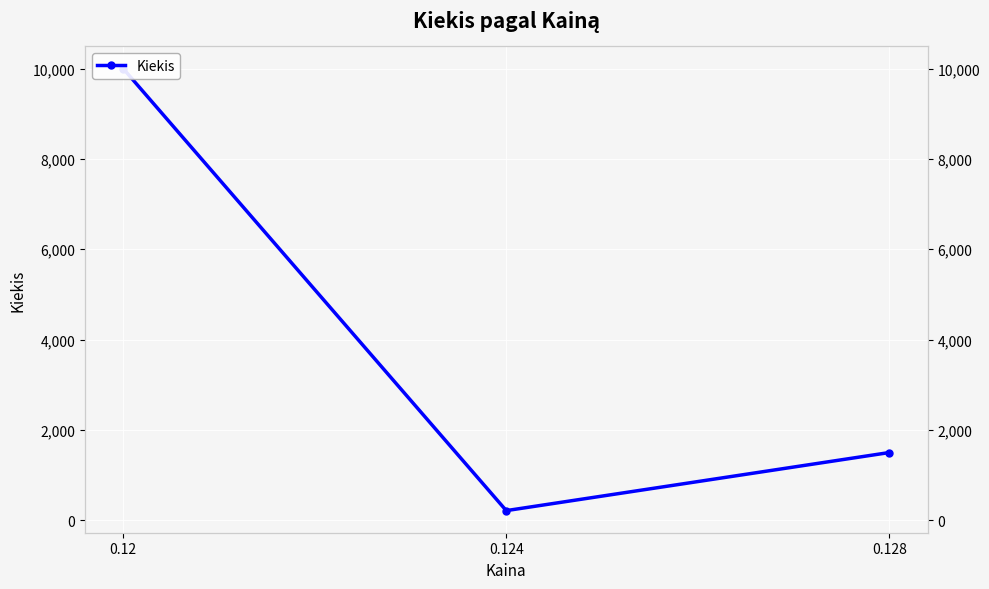

Is this an area chart (filled region under the line)?

No